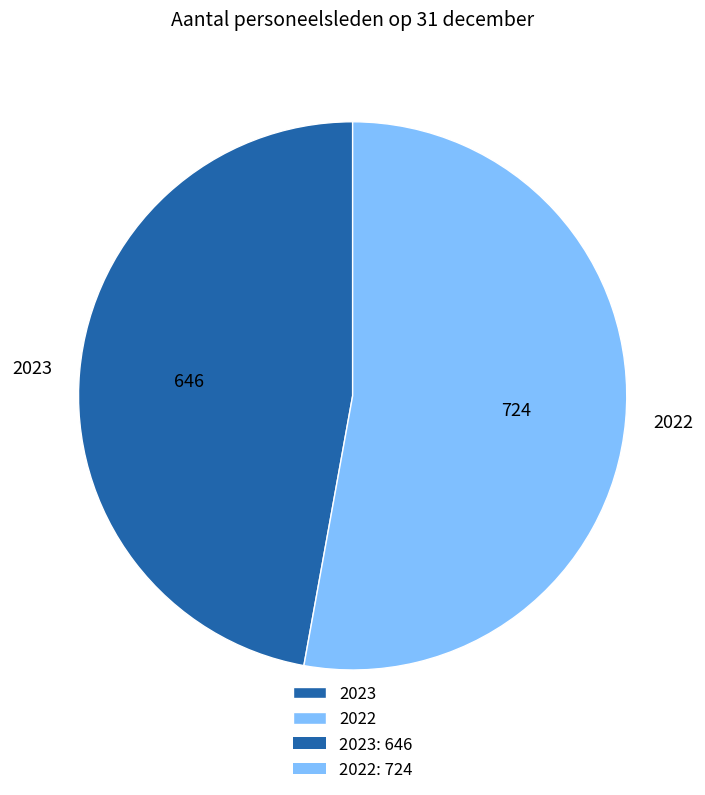

Is it true that 2022 is 62% of the pie?

False